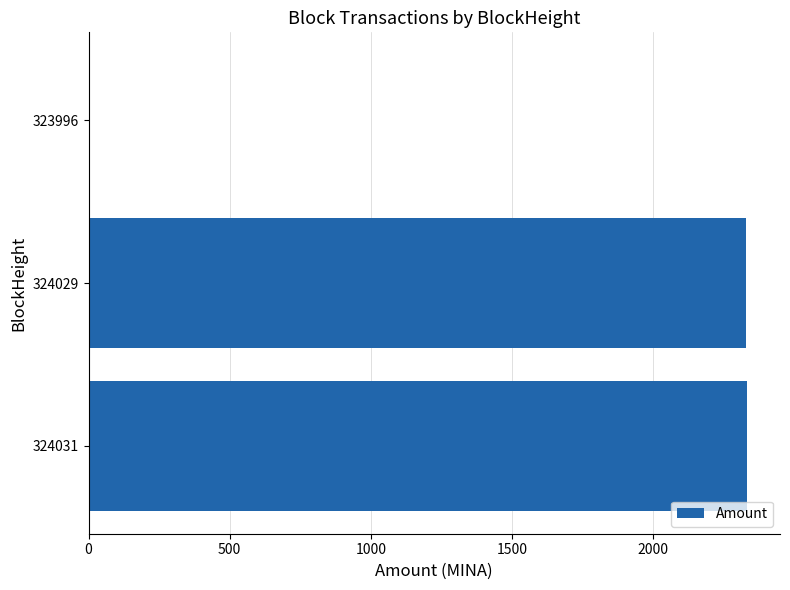

What is the ratio of the value at 324029 to the value at 324031?

1.0